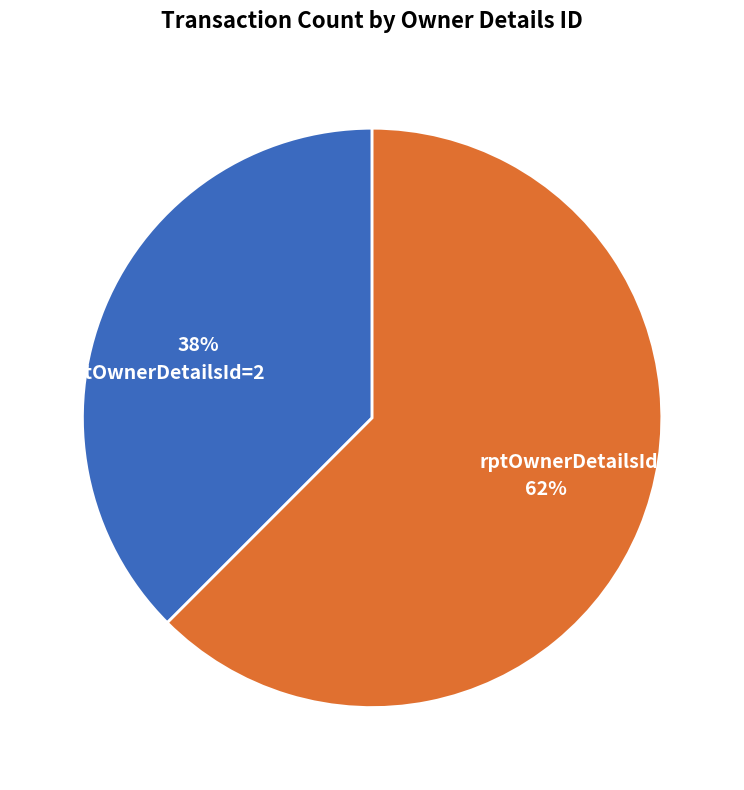

Rank the categories by value from highest to lowest.

rptOwnerDetailsId=15, rptOwnerDetailsId=2